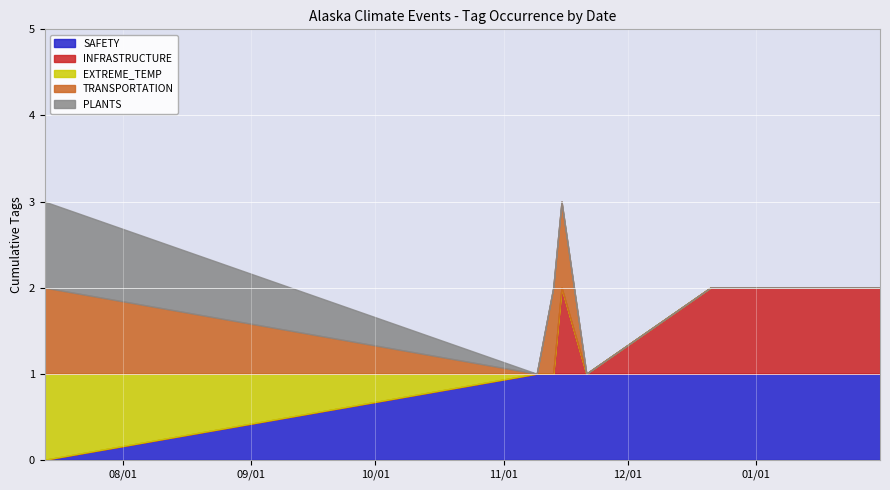

What is the average value of the SAFETY series?

1